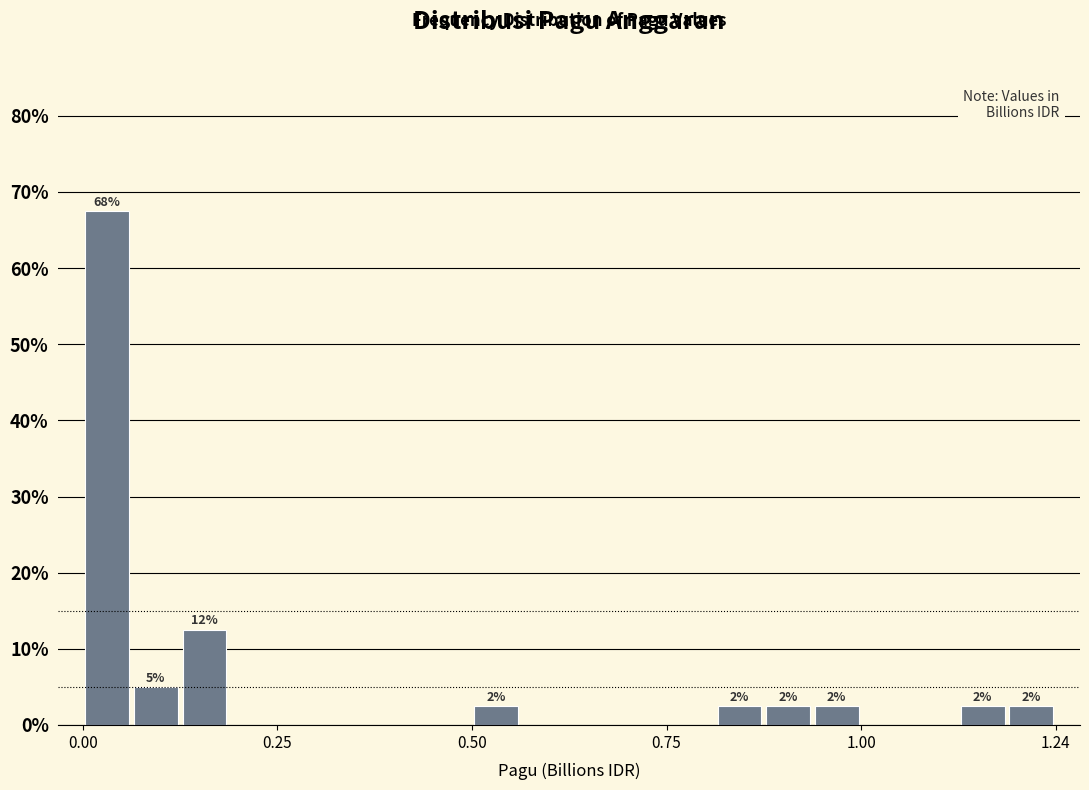

Around what value on the x-axis is the tallest bar? Give the approximate position of its centre, as read against the axis.

0.05